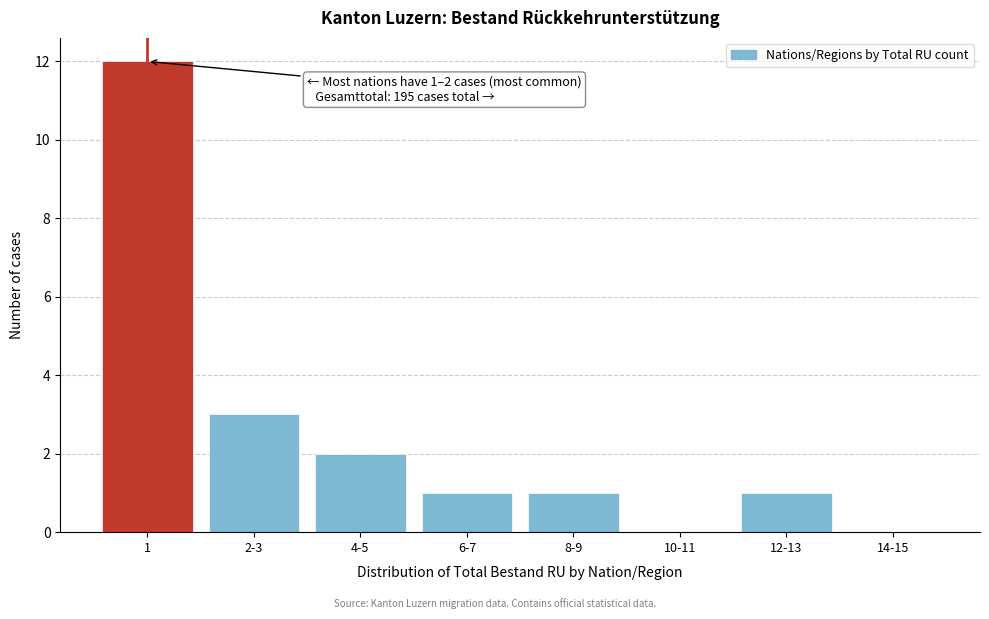

Reading left to right, what are all the values shown in this chart?

1=12	2-3=3	4-5=2	6-7=1	8-9=1	10-11=0	12-13=1	14-15=0